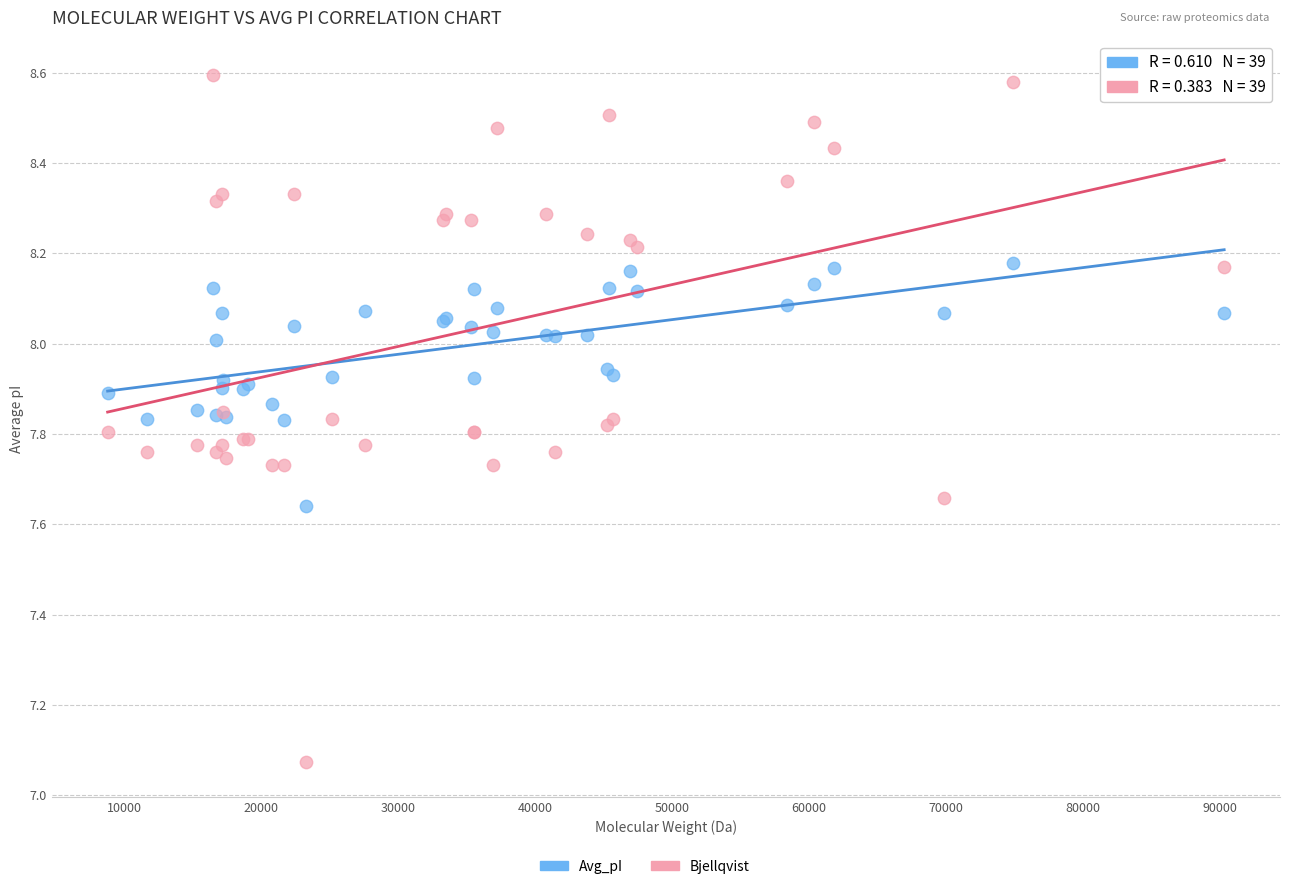

Which series reaches the minimum Y coordinate?

Bjellqvist